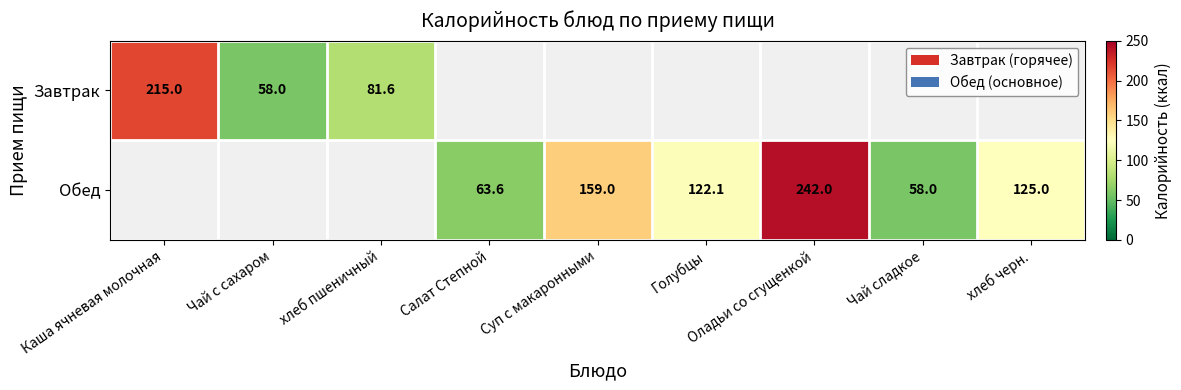

Is the value of Обед at Оладьи со сгущенкой greater than the value of Завтрак at Каша ячневая молочная?

Yes